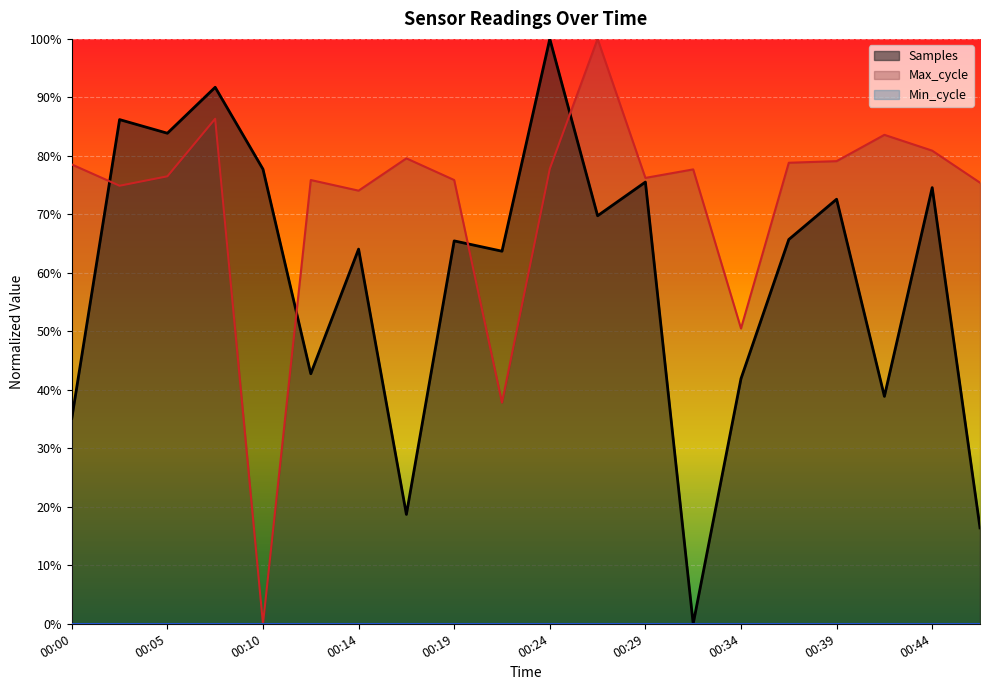

Where do Max_cycle and Samples first cross each other?

00:00 and 00:02